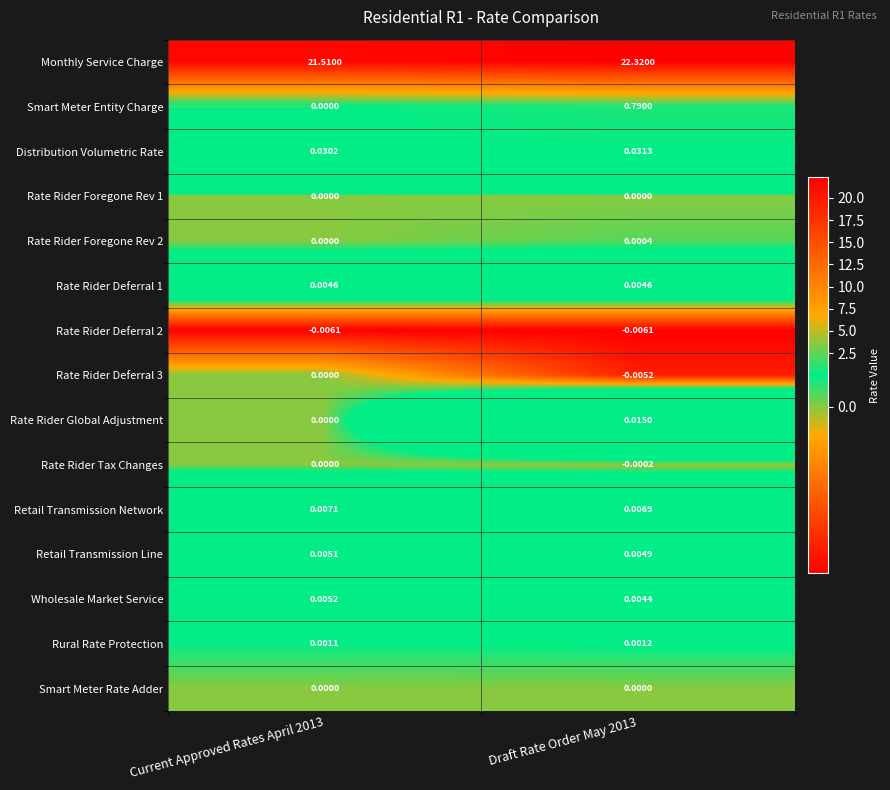

Between Current Approved Rates April 2013 and Draft Rate Order May 2013, which series saw the biggest shift?

Monthly Service Charge